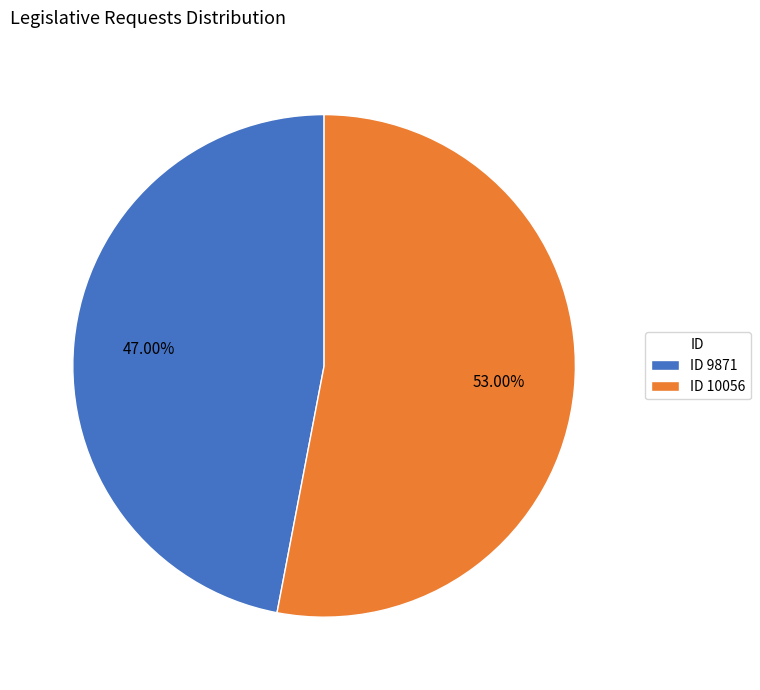

What is the largest slice in the pie chart?

ID 10056